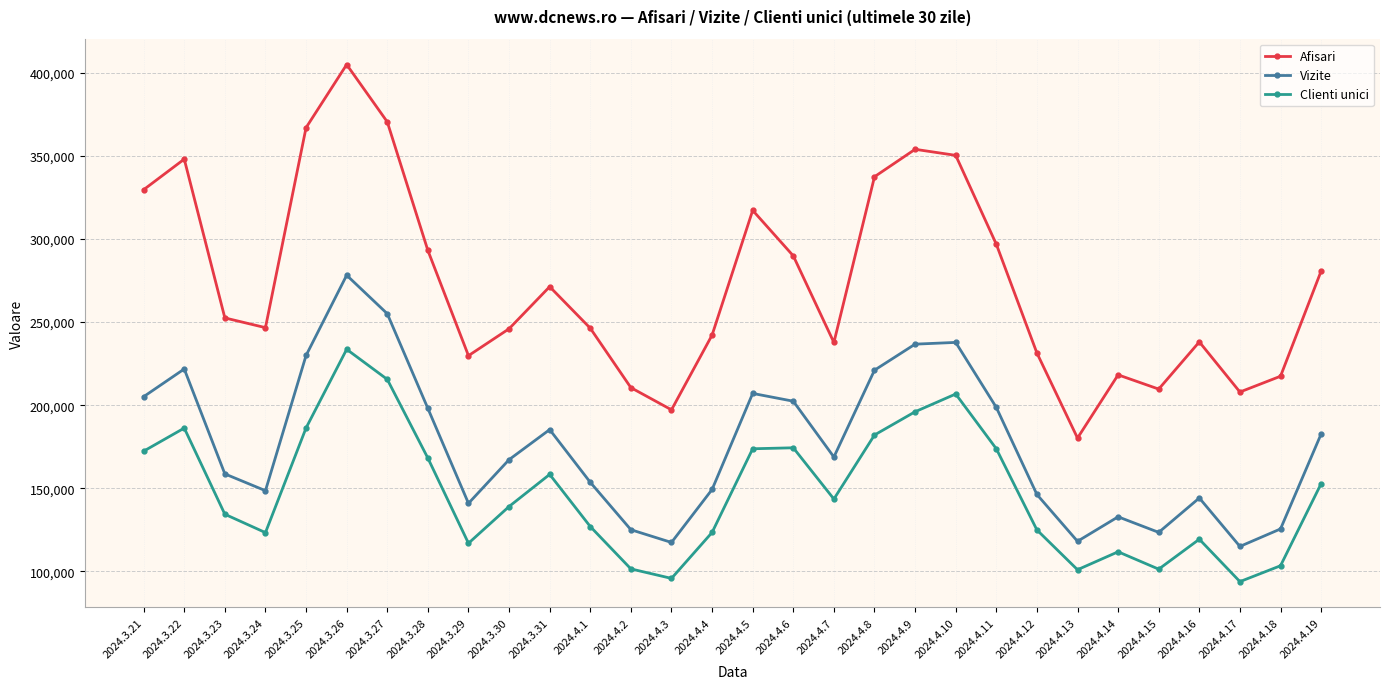

Which category has the highest value in the Afisari series?

2024.3.26